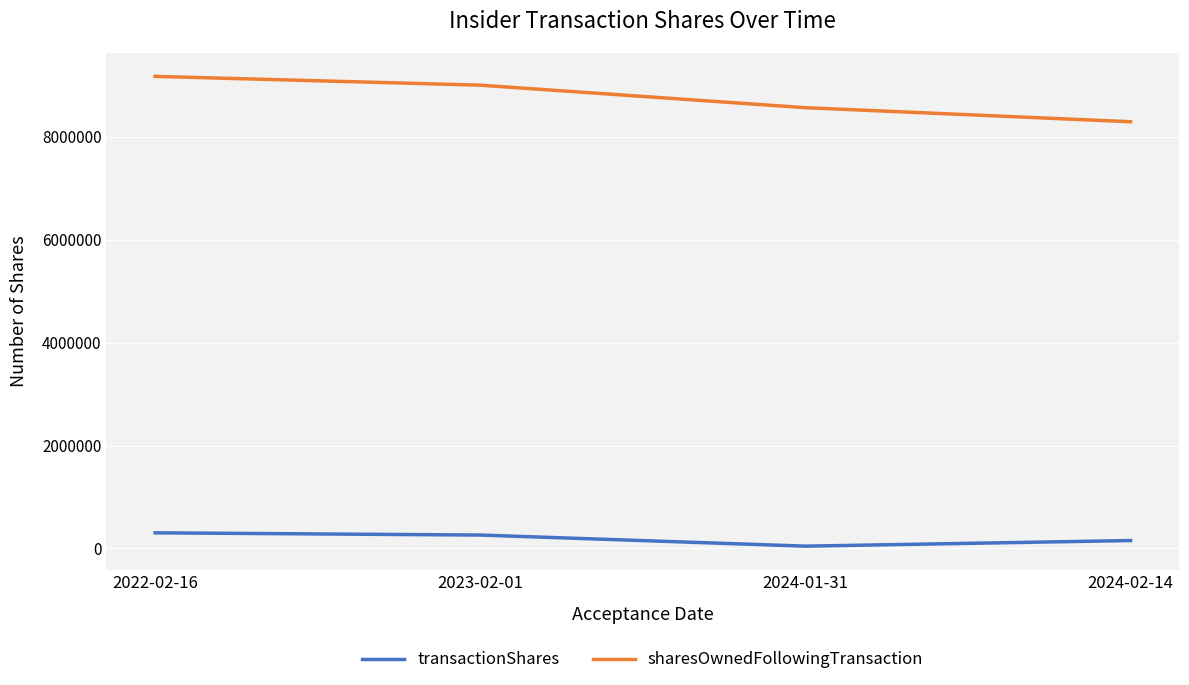

How many lines are shown in the chart?

2